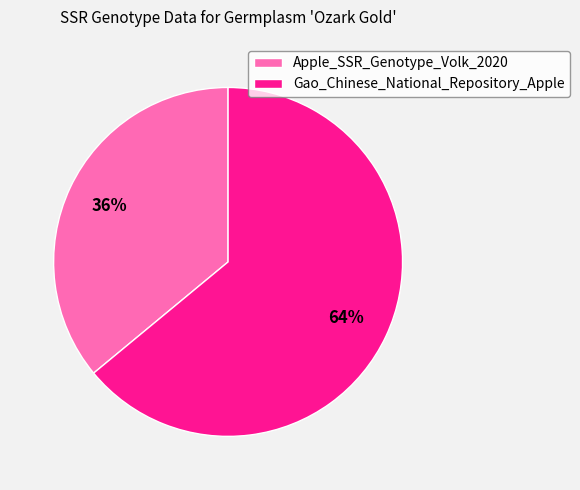

Is Gao_Chinese_National_Repository_Apple the majority of the pie?

Yes